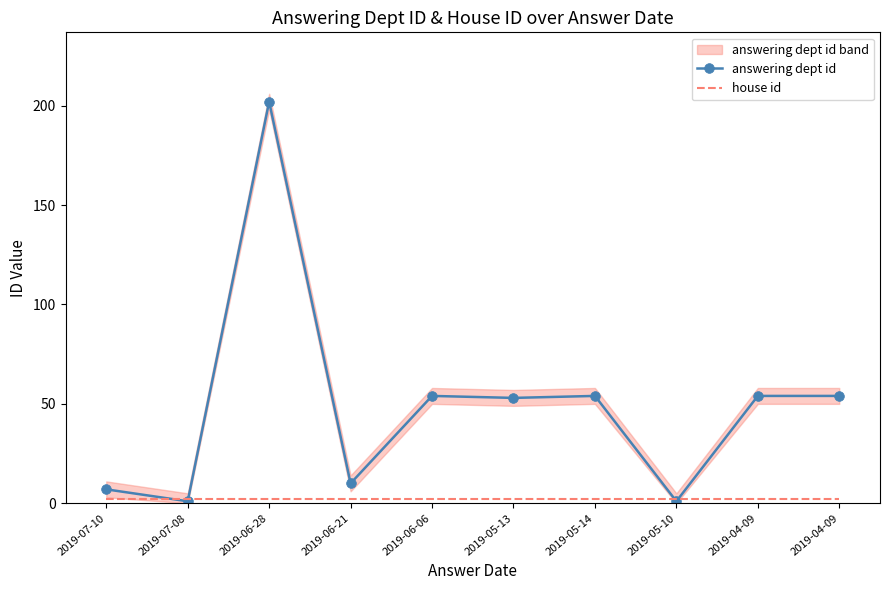

True or false: answering dept id and house id intersect in this chart.

True